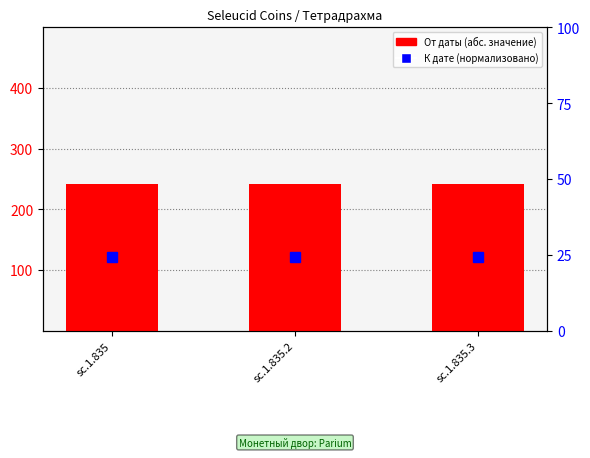

What is the value of the К дате (percentile) bar at the 3rd from the left?

24.3